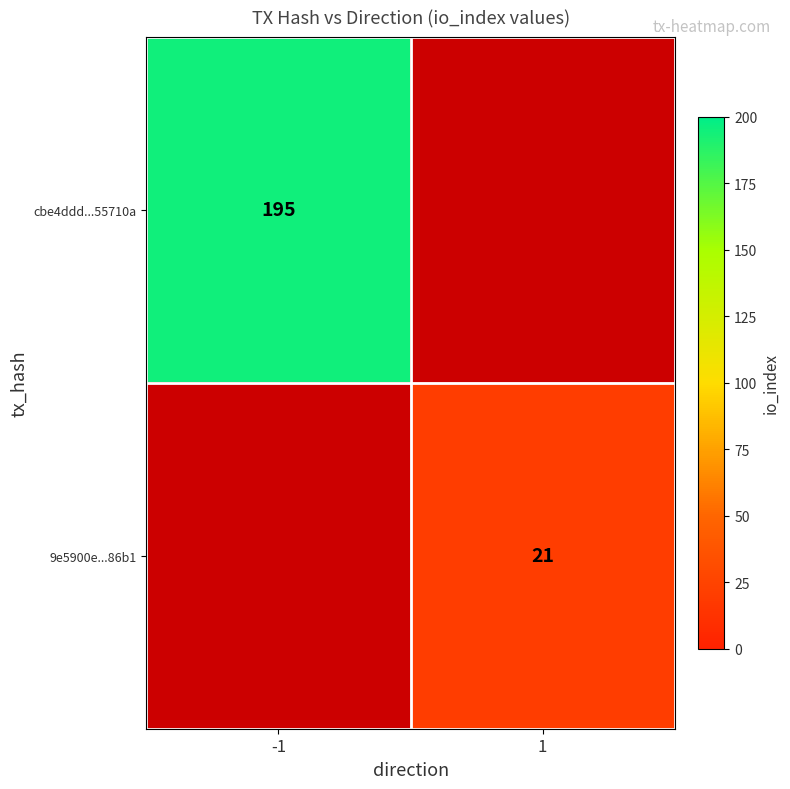

Which category has the highest value across all series?

-1